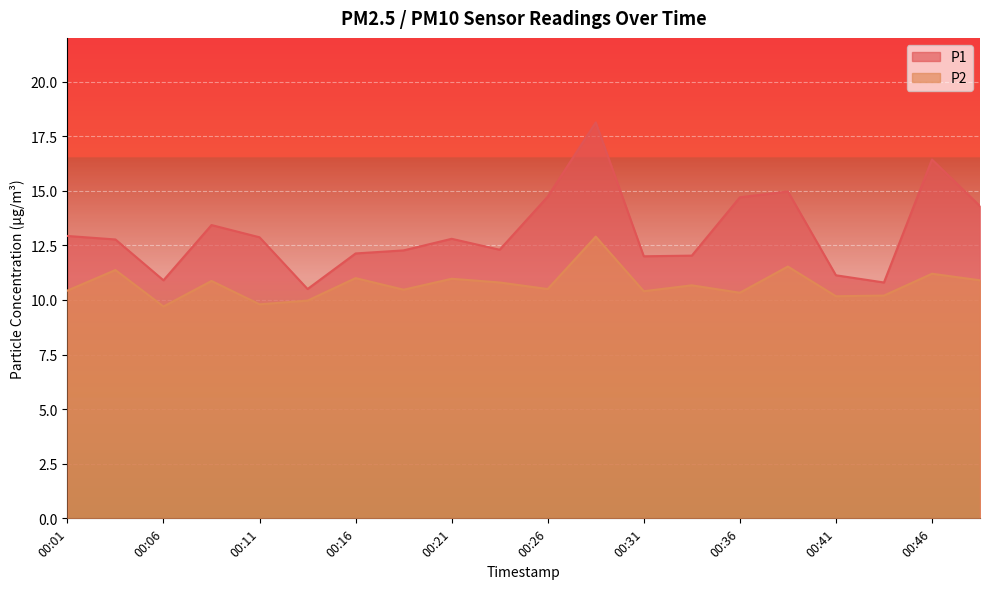

What is the average value of the P2 series?

10.7